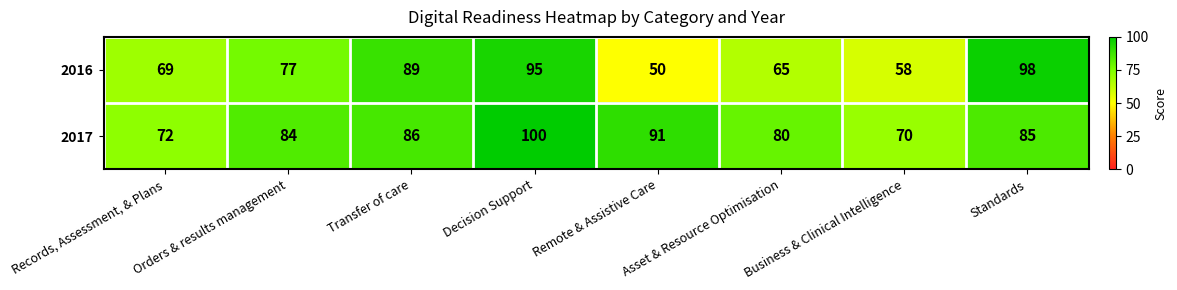

Which series has the largest range (max minus min)?

2016